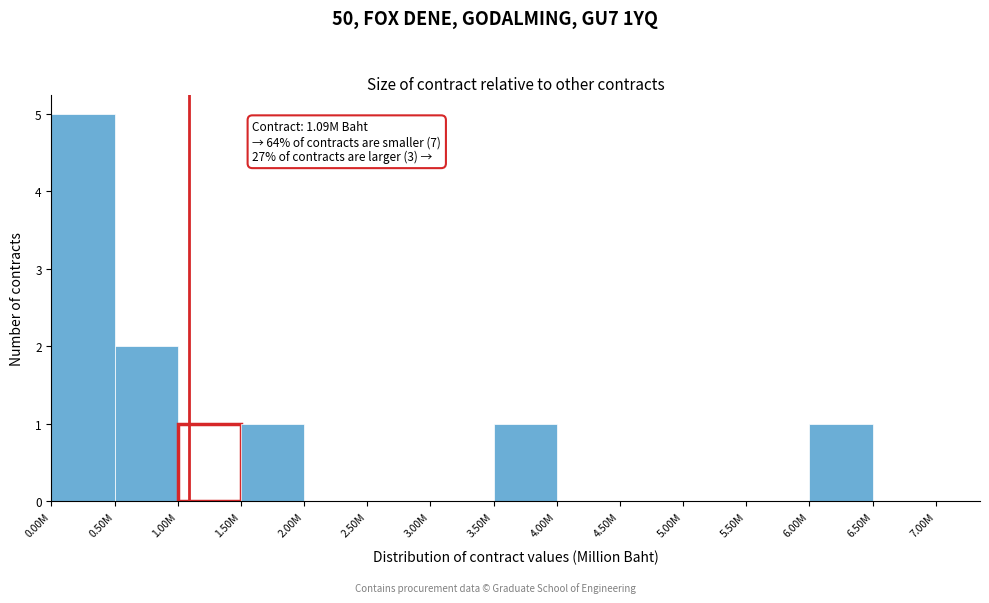

Reading left to right, extract all data points from this chart.

0.00M=5	0.50M=2	1.00M=1	1.50M=1	2.00M=0	2.50M=0	3.00M=0	3.50M=1	4.00M=0	4.50M=0	5.00M=0	5.50M=0	6.00M=1	6.50M=0